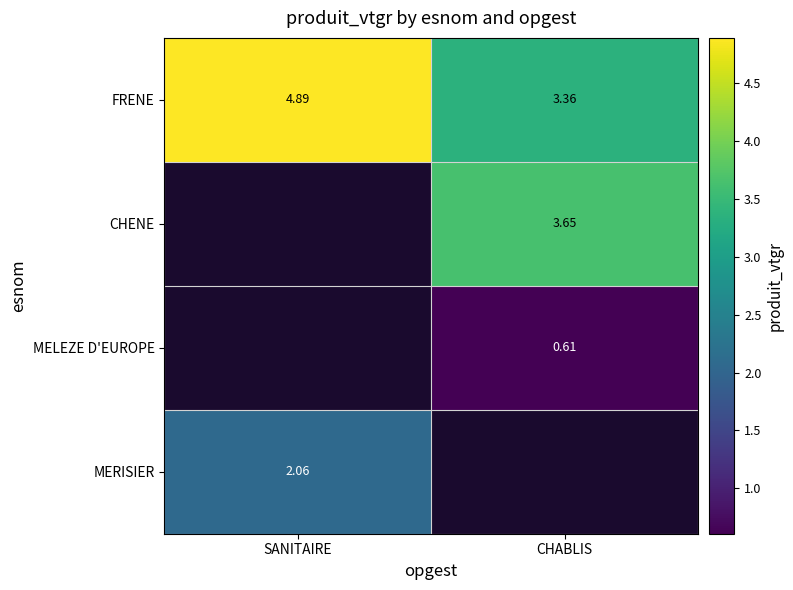

The value of FRENE at CHABLIS is 1.9. True or false?

False